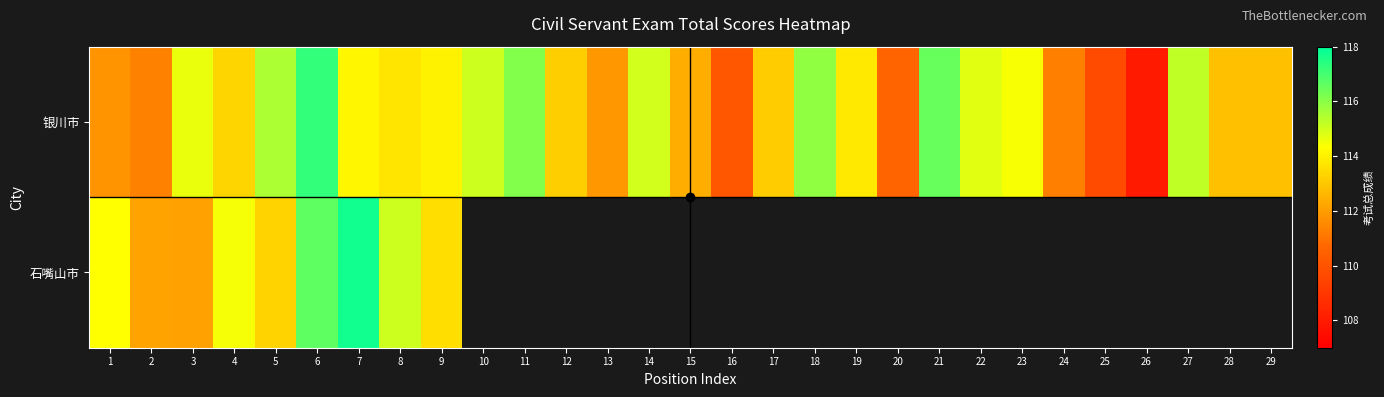

At which label does 银川市 reach its peak?

6